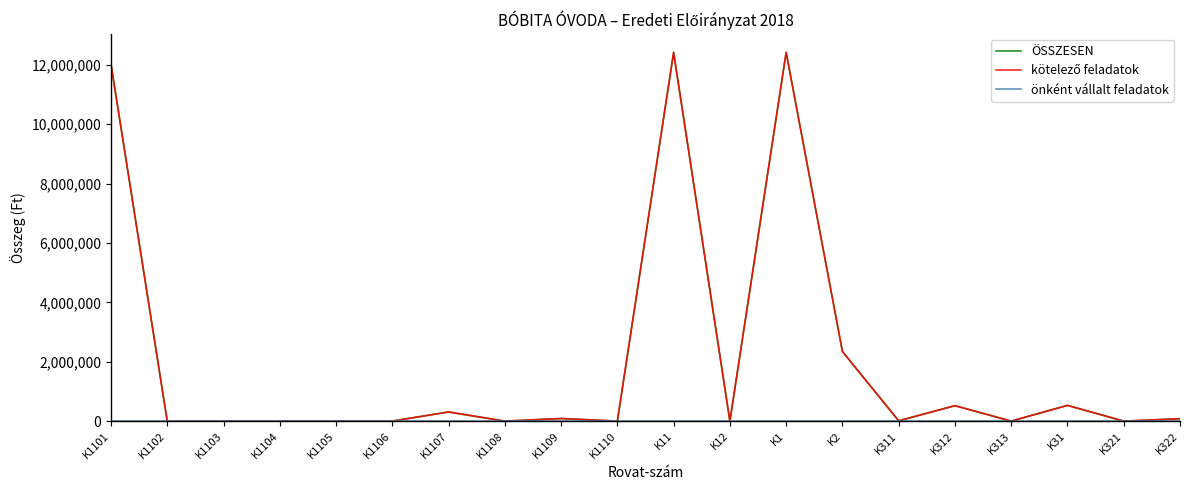

Is this an area chart (filled region under the line)?

No